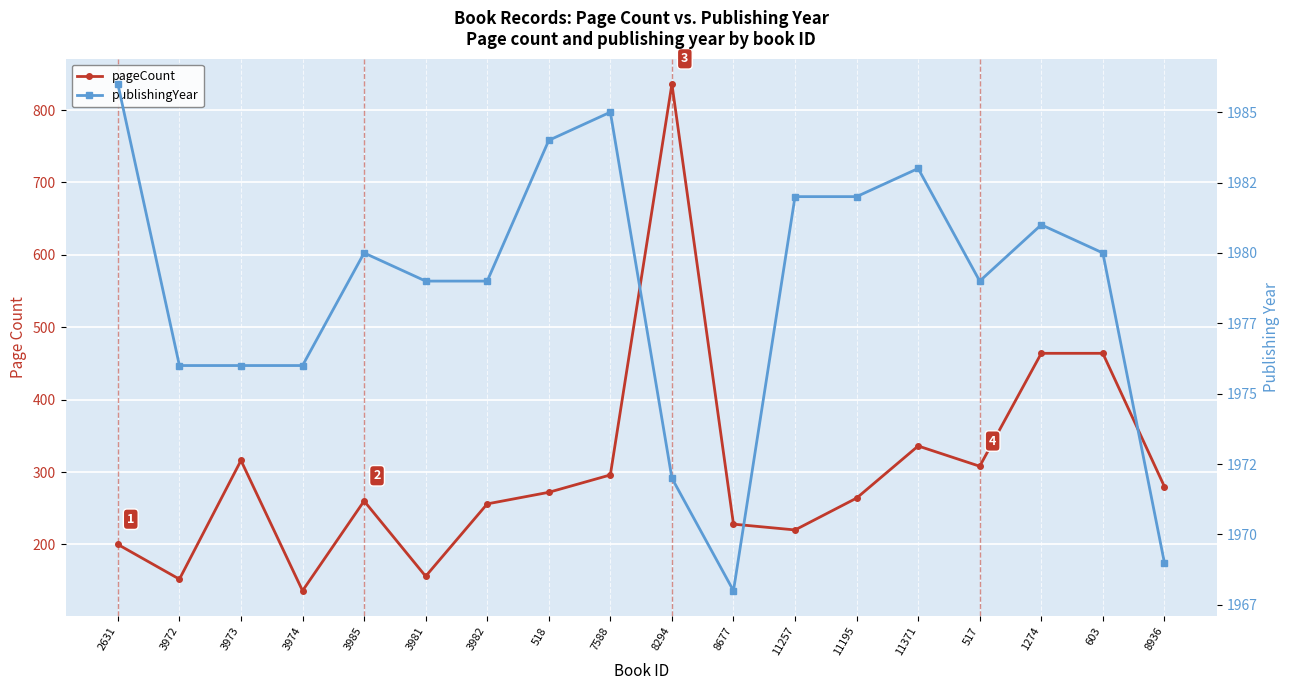

Is it true that publishingYear equals 1022 at 11257?

False